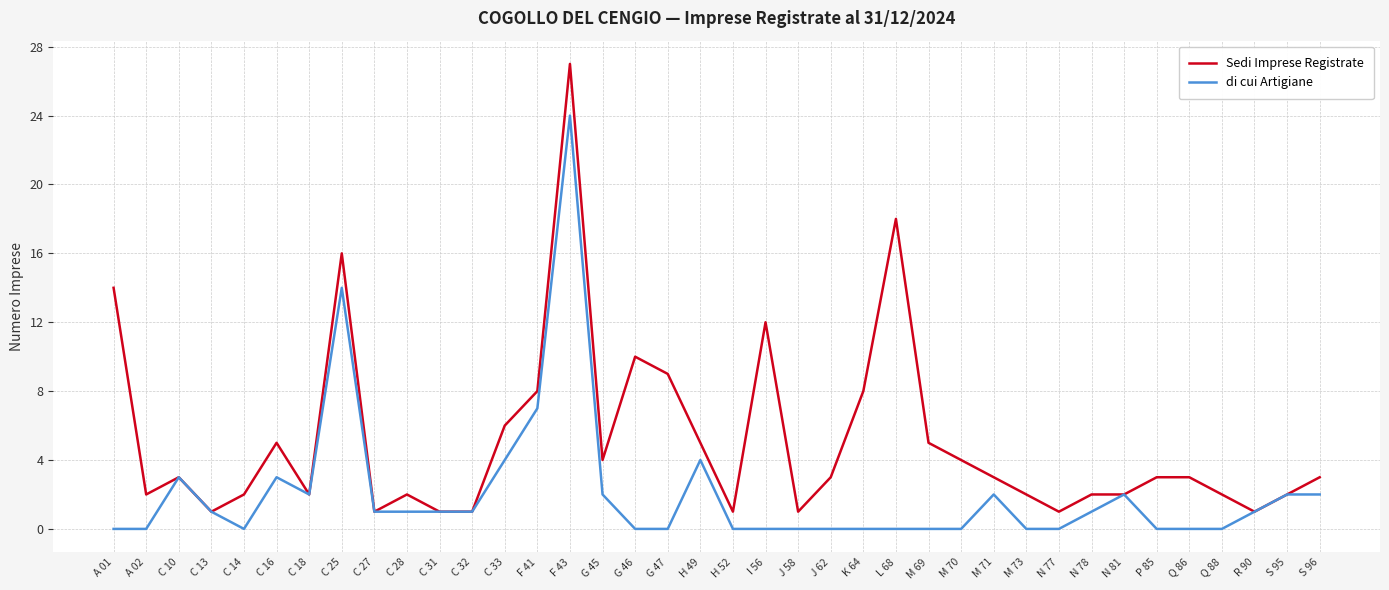

What is the spread (max minus min) of values at N 77?

1